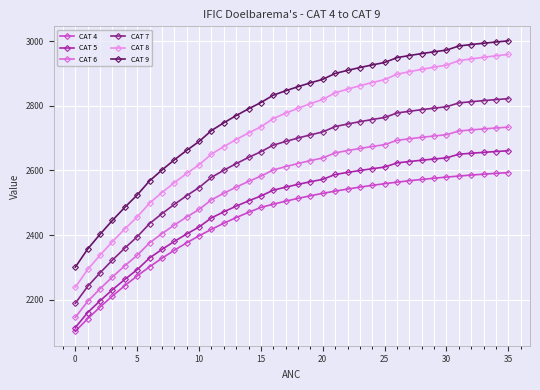

Which series has the widest spread of values?

CAT 8